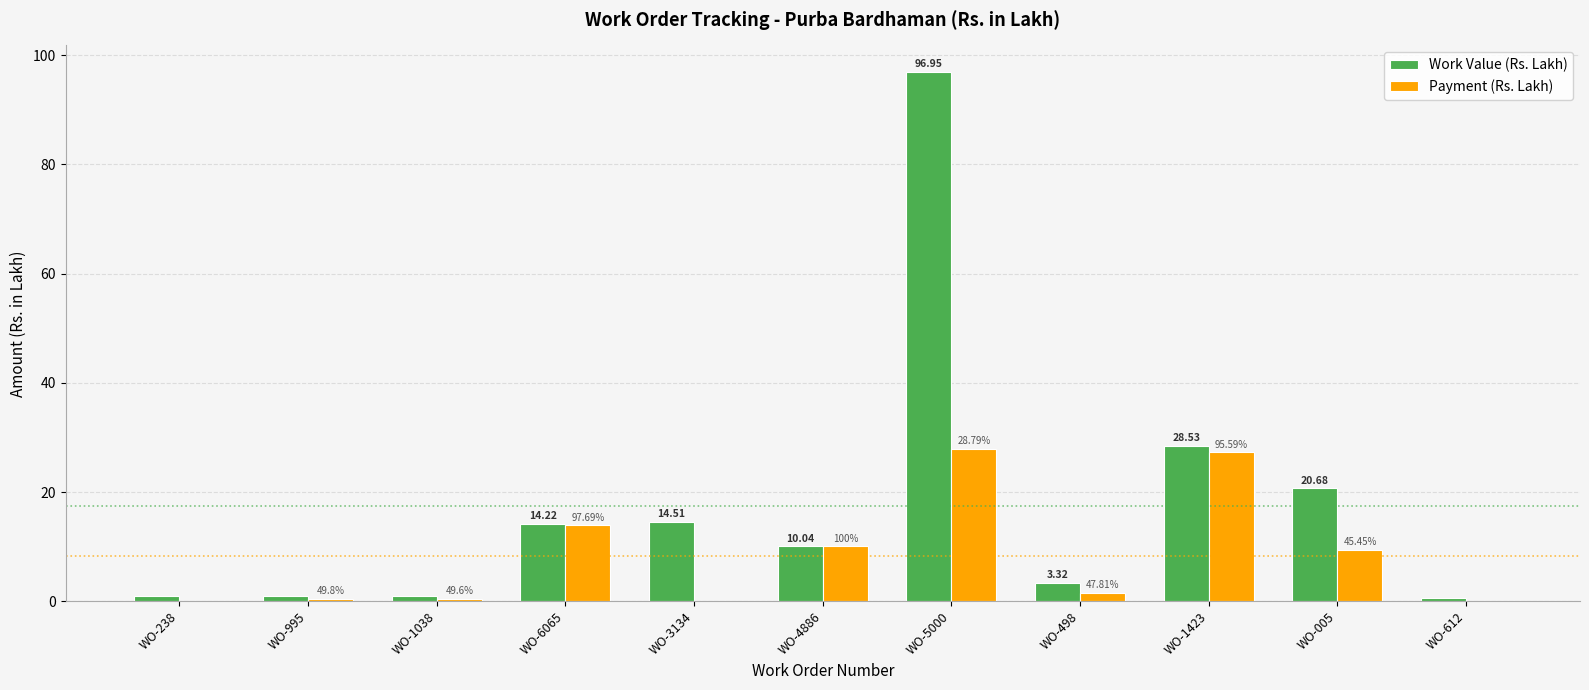

Reading left to right, extract all data points from this chart.

Work Value (Rs. Lakh): WO-238=1.0	WO-995=1.0	WO-1038=0.9	WO-6065=14.2	WO-3134=14.5	WO-4886=10.0	WO-5000=97.0	WO-498=3.3	WO-1423=28.5	WO-005=20.7	WO-612=0.6
Payment (Rs. Lakh): WO-238=0.0	WO-995=0.5	WO-1038=0.5	WO-6065=13.9	WO-3134=0.0	WO-4886=10.0	WO-5000=27.9	WO-498=1.6	WO-1423=27.3	WO-005=9.4	WO-612=0.0